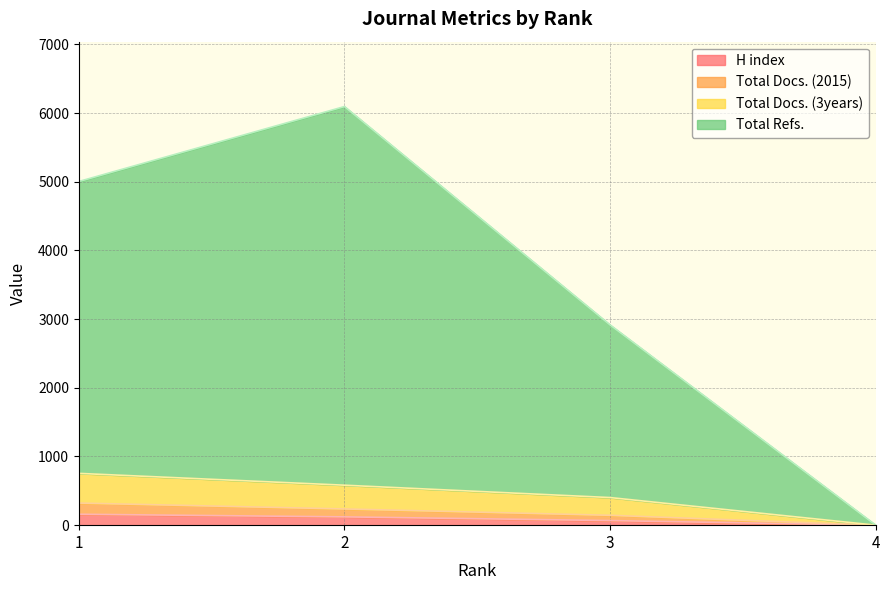

Reading left to right, extract all data points from this chart.

H index: 1=159	2=121	3=67	4=0
Total Docs. (2015): 1=322	2=236	3=144	4=0
Total Docs. (3years): 1=754	2=582	3=402	4=0
Total Refs.: 1=5004	2=6095	3=2915	4=0